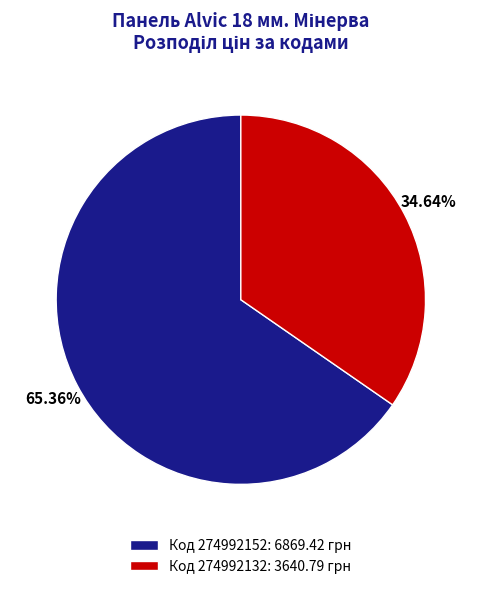

Which has a higher value, Код 274992132: 3640.79 грн or Код 274992152: 6869.42 грн?

Код 274992152: 6869.42 грн